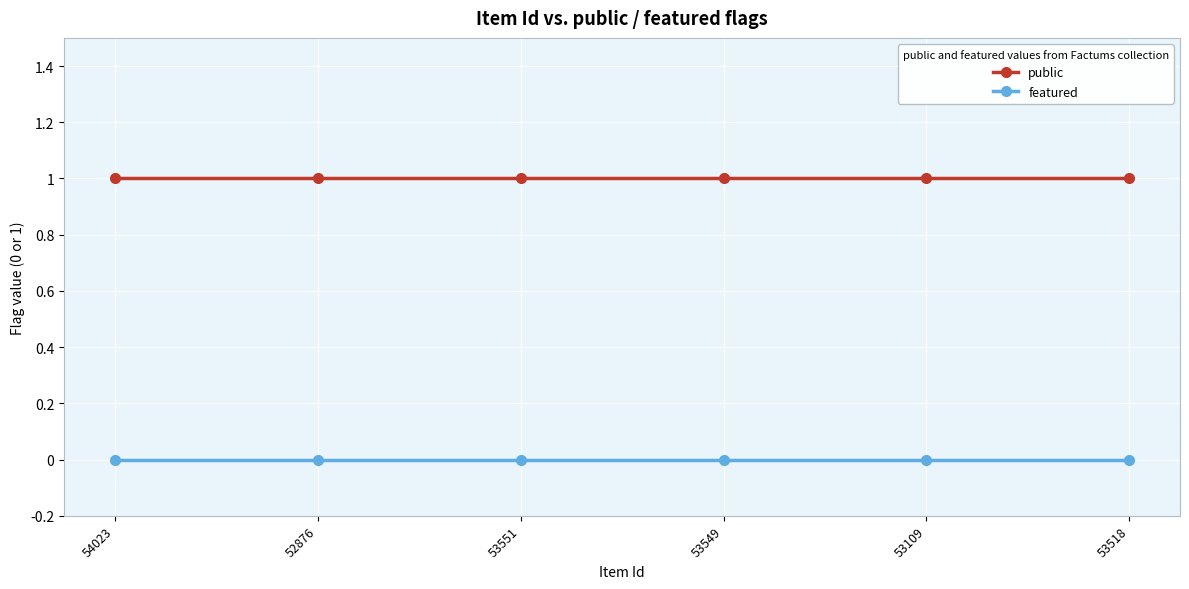

What position from the left is 53549?

4